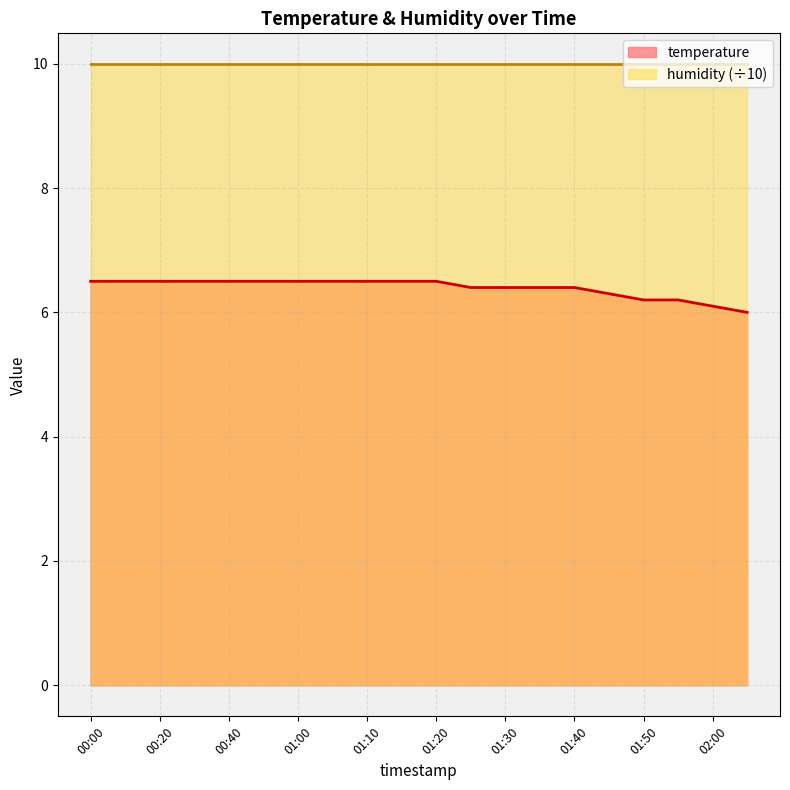

Reading left to right, list all the values displayed in this chart.

00:00=6.5	00:10=6.5	00:20=6.5	00:30=6.5	00:40=6.5	00:50=6.5	01:00=6.5	01:05=6.5	01:10=6.5	01:15=6.5	01:20=6.5	01:25=6.4	01:30=6.4	01:35=6.4	01:40=6.4	01:45=6.3	01:50=6.2	01:55=6.2	02:00=6.1	02:05=6.0